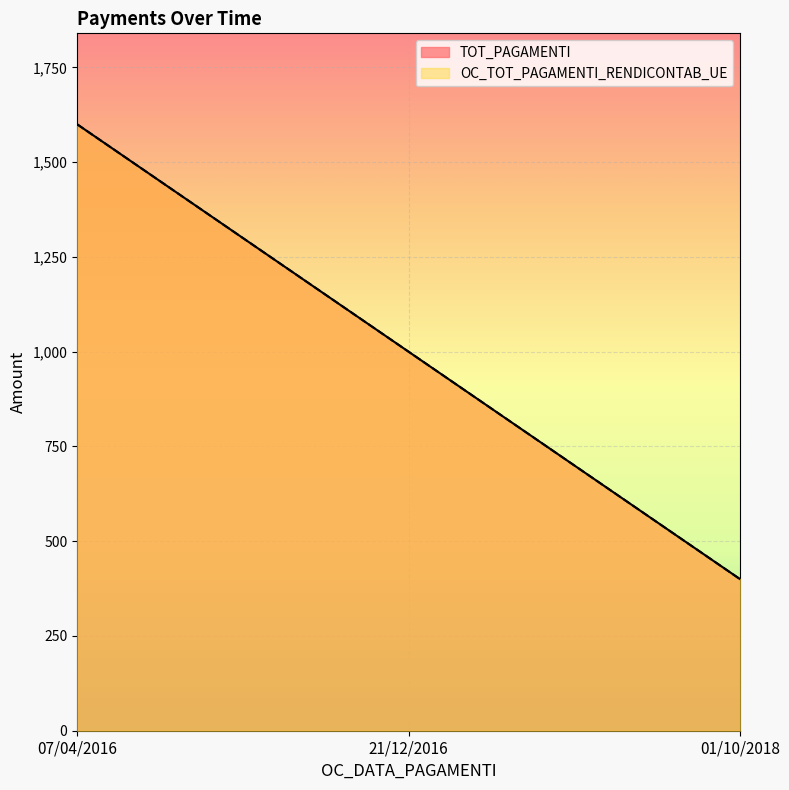

Between 07/04/2016 and 21/12/2016, which is larger?

07/04/2016